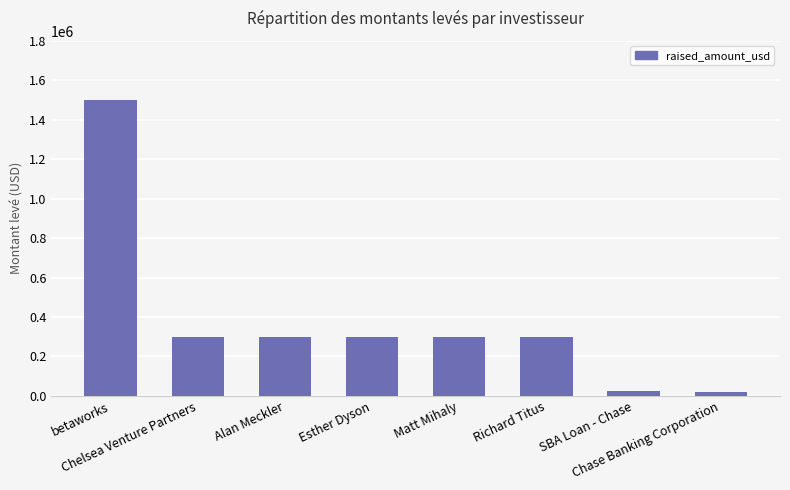

Are the bars grouped side by side (vs. stacked)?

No